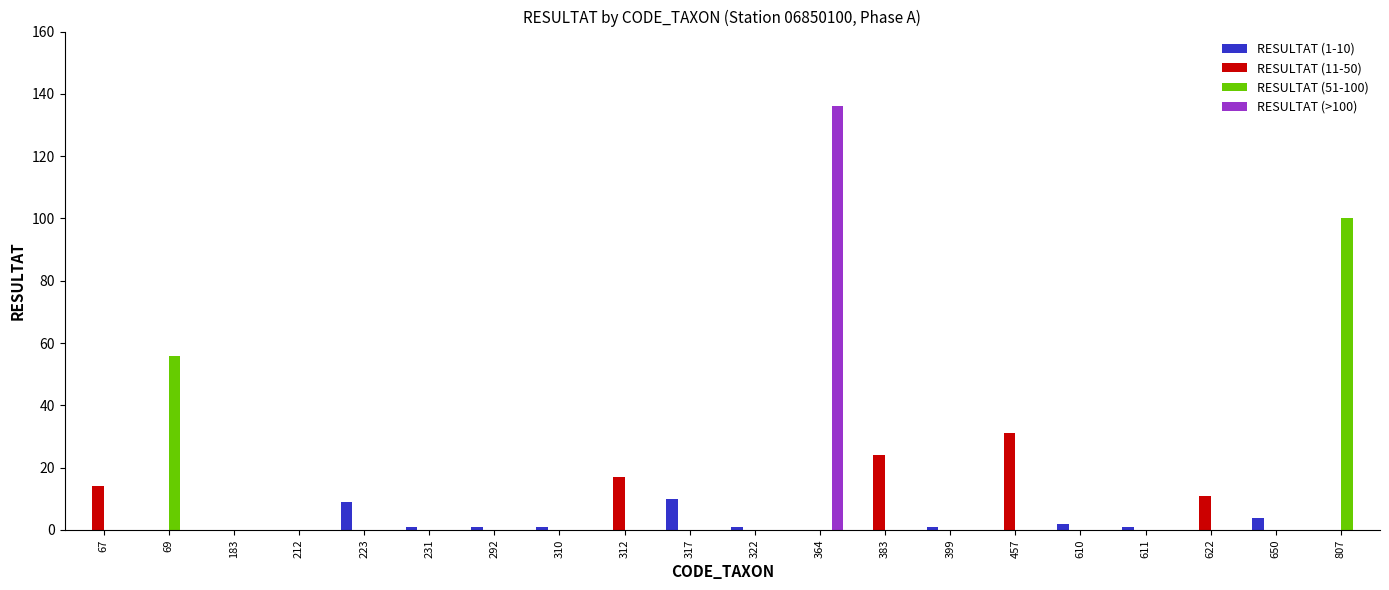

How many series are shown in this chart?

4